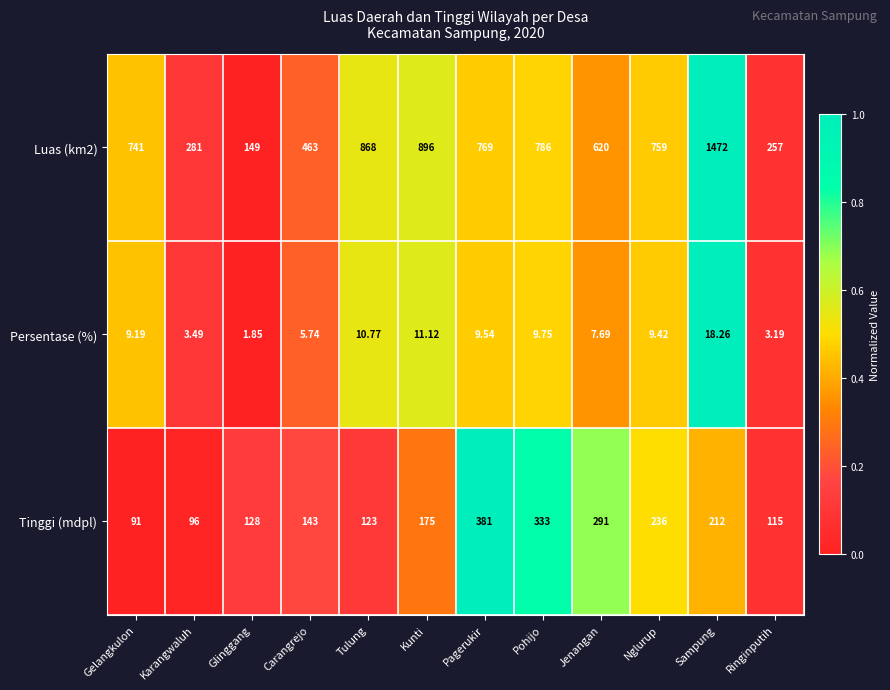

List the series in order of their peak value, lowest first.

Persentase (%), Tinggi (mdpl), Luas (km2)